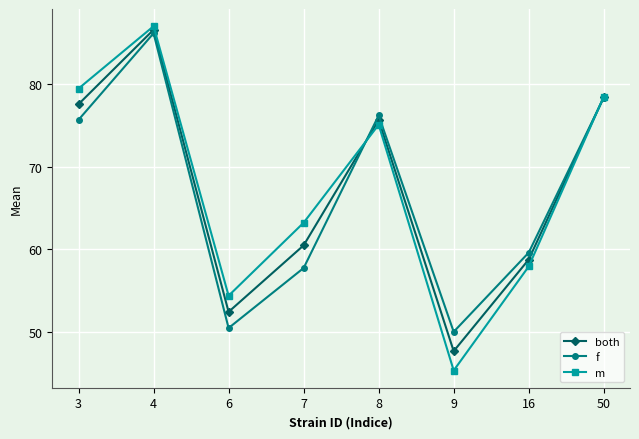

Which series changed the most between 6 and 9?

m